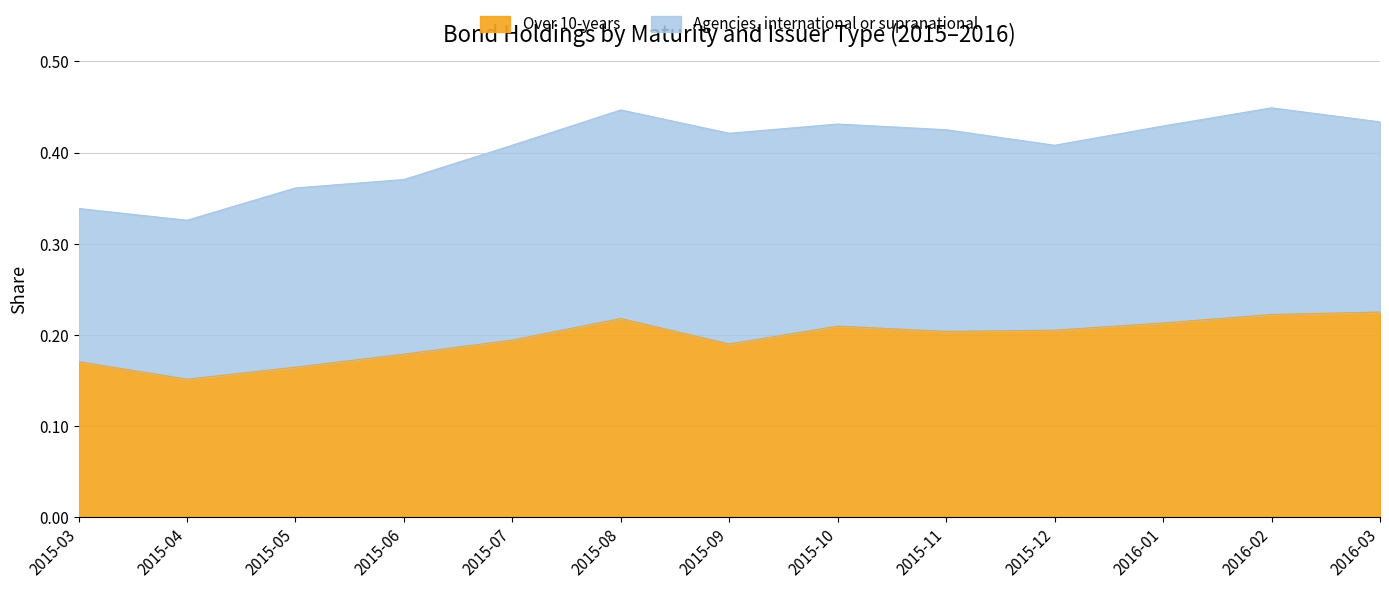

Where is the data nearest to the value 0?

2015-04